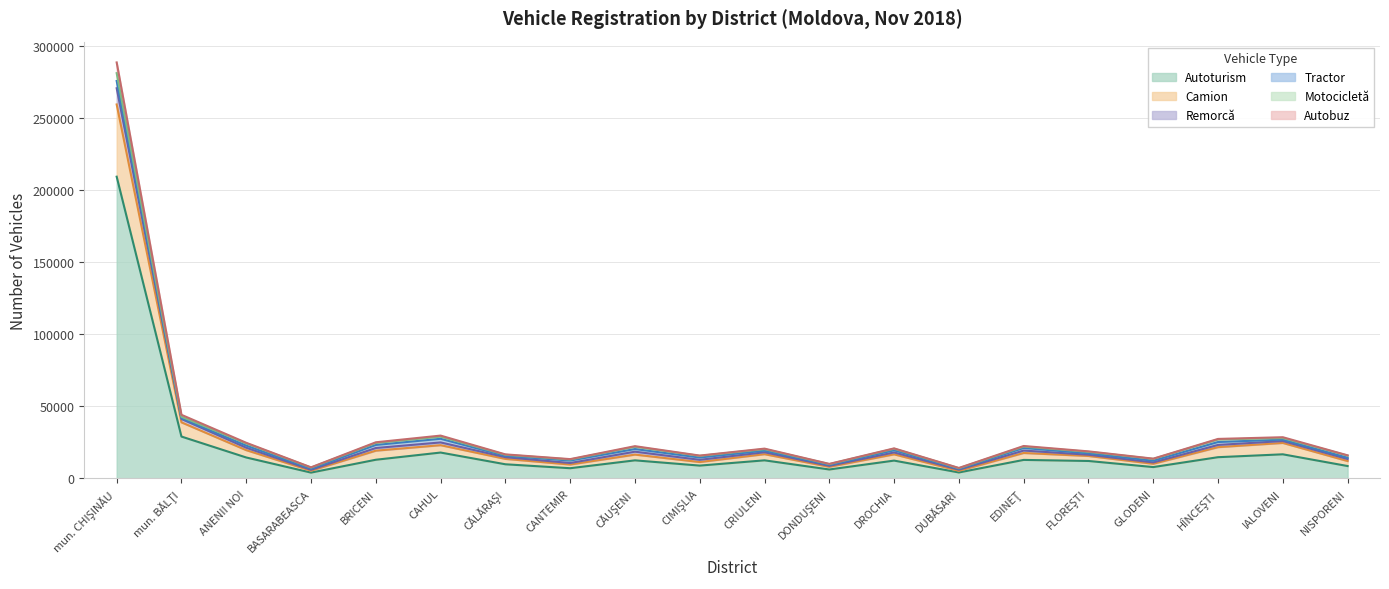

Is it true that Autoturism equals 7892 at GLODENI?

True